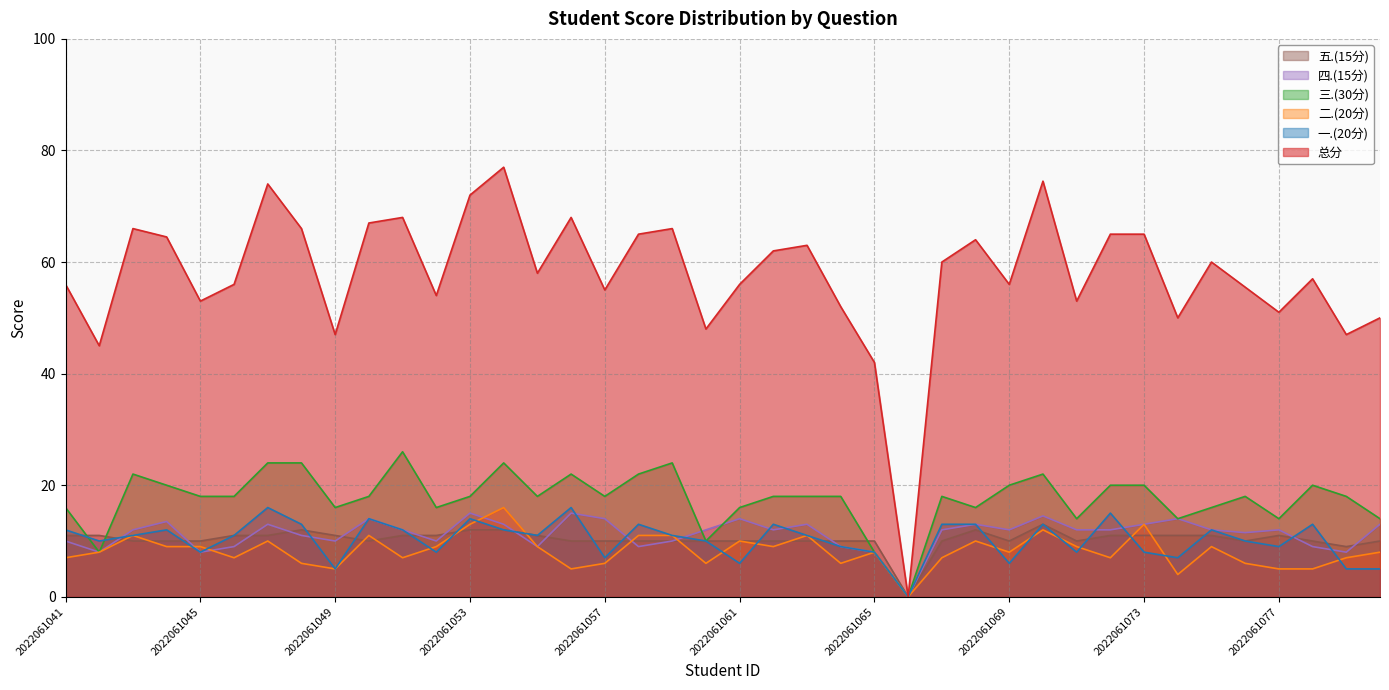

True or false: 五.(15分) and 二.(20分) cross at least once.

True